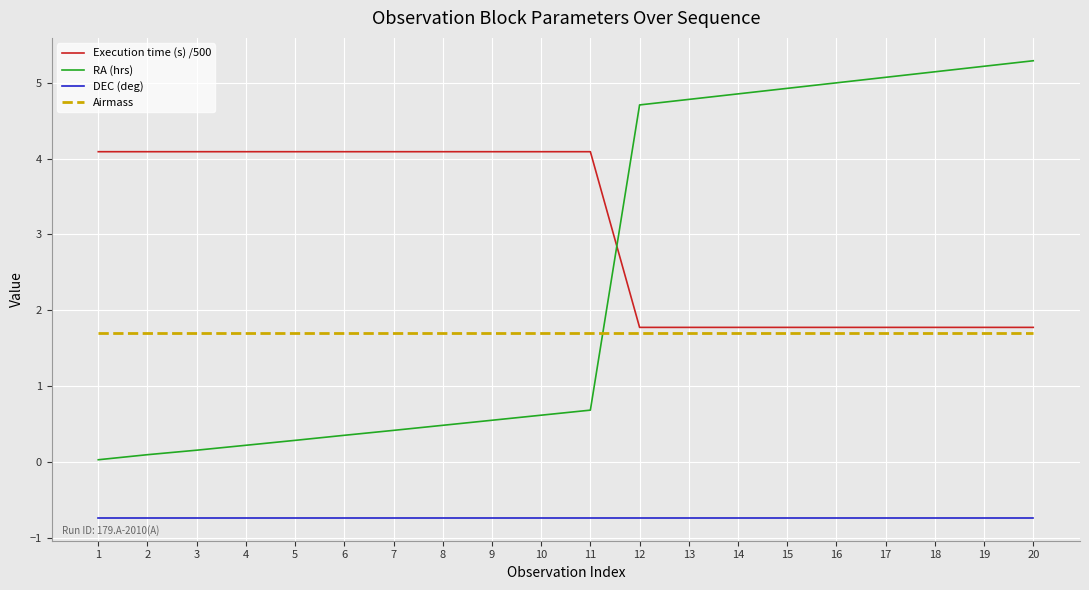

What is the lowest value of the DEC (deg) series?

-0.7